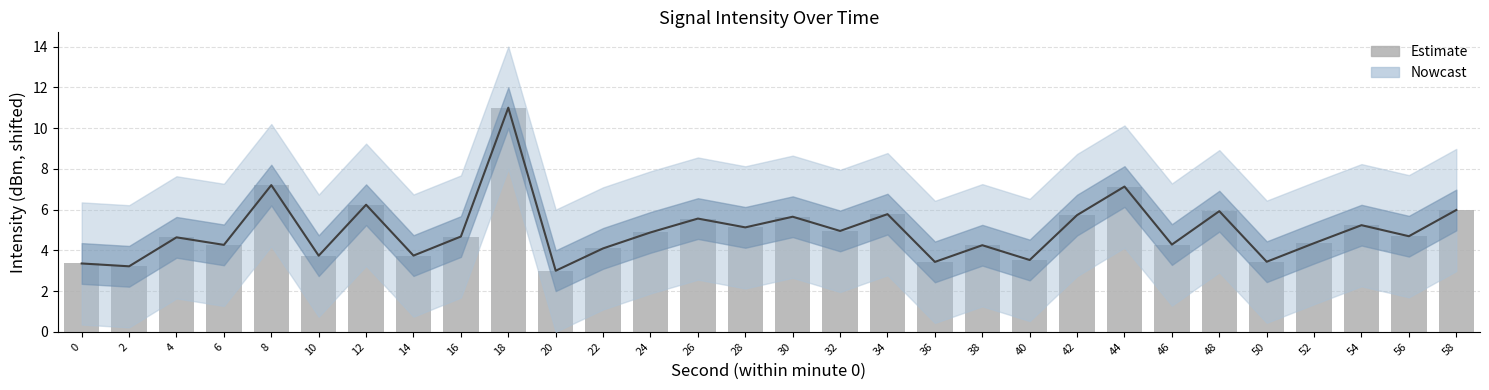

Is it true that the value at 42 is 3.1?

False